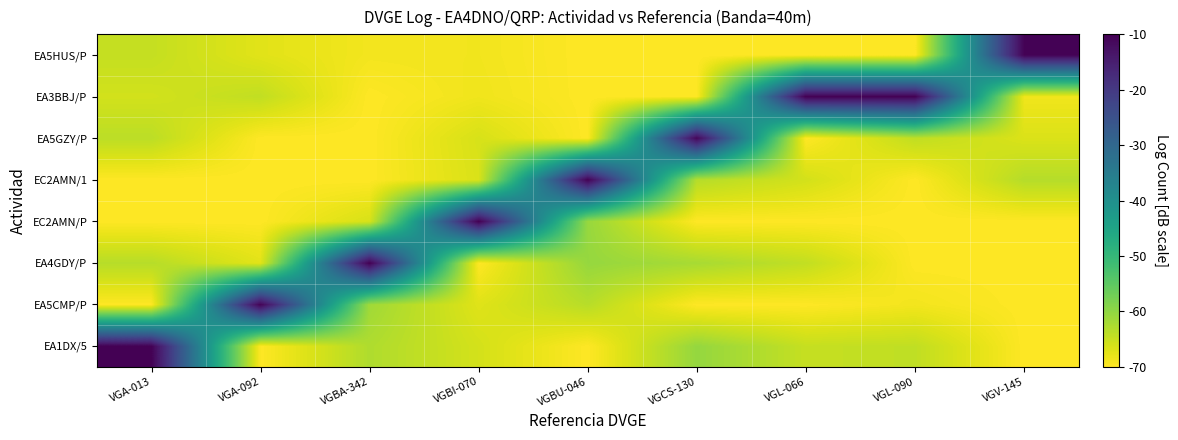

Reading left to right, list all the values displayed in this chart.

EA1DX/5: VGA-013=-10.0	VGA-092=-70.0	VGBA-342=-62.8	VGBI-070=-66.1	VGBU-046=-70.0	VGCS-130=-60.5	VGL-066=-64.8	VGL-090=-64.3	VGV-145=-70.0
EA5CMP/P: VGA-013=-70.0	VGA-092=-10.4	VGBA-342=-61.5	VGBI-070=-67.1	VGBU-046=-63.5	VGCS-130=-70.0	VGL-066=-70.0	VGL-090=-68.9	VGV-145=-70.0
EA4GDY/P: VGA-013=-63.4	VGA-092=-67.4	VGBA-342=-10.0	VGBI-070=-70.0	VGBU-046=-60.6	VGCS-130=-62.1	VGL-066=-64.4	VGL-090=-70.0	VGV-145=-70.0
EC2AMN/P: VGA-013=-70.0	VGA-092=-70.0	VGBA-342=-66.3	VGBI-070=-10.0	VGBU-046=-60.6	VGCS-130=-70.0	VGL-066=-70.0	VGL-090=-70.0	VGV-145=-70.0
EC2AMN/1: VGA-013=-70.0	VGA-092=-70.0	VGBA-342=-70.0	VGBI-070=-66.6	VGBU-046=-10.2	VGCS-130=-63.3	VGL-066=-66.0	VGL-090=-70.0	VGV-145=-63.4
EA5GZY/P: VGA-013=-63.9	VGA-092=-70.0	VGBA-342=-70.0	VGBI-070=-66.4	VGBU-046=-70.0	VGCS-130=-10.9	VGL-066=-70.0	VGL-090=-64.3	VGV-145=-66.7
EA3BBJ/P: VGA-013=-65.9	VGA-092=-64.4	VGBA-342=-70.0	VGBI-070=-68.6	VGBU-046=-70.0	VGCS-130=-70.0	VGL-066=-10.0	VGL-090=-10.1	VGV-145=-68.7
EA5HUS/P: VGA-013=-64.7	VGA-092=-67.3	VGBA-342=-68.9	VGBI-070=-68.8	VGBU-046=-70.0	VGCS-130=-70.0	VGL-066=-70.0	VGL-090=-70.0	VGV-145=-10.3